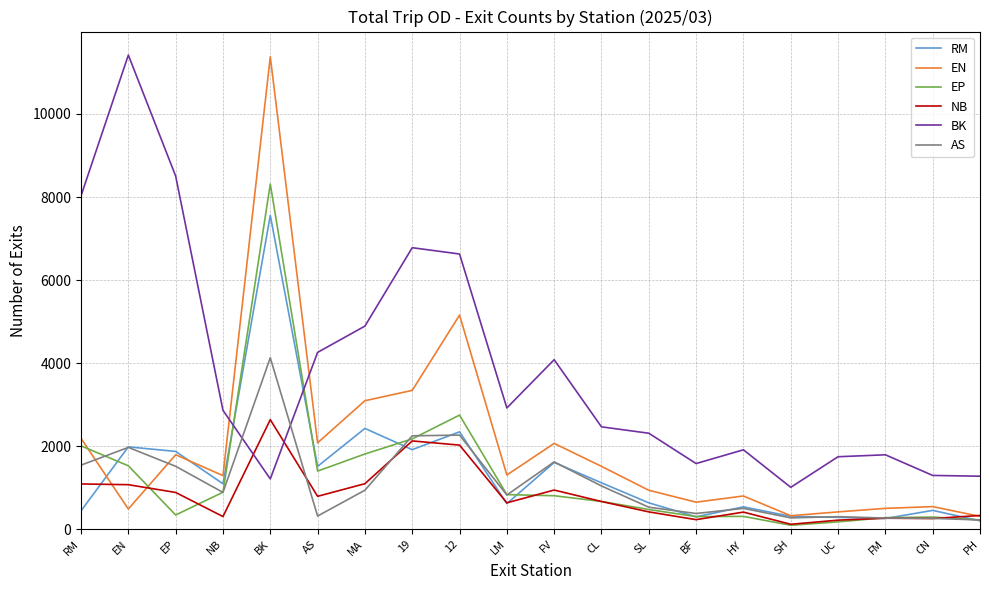

At which label does RM reach its peak?

BK